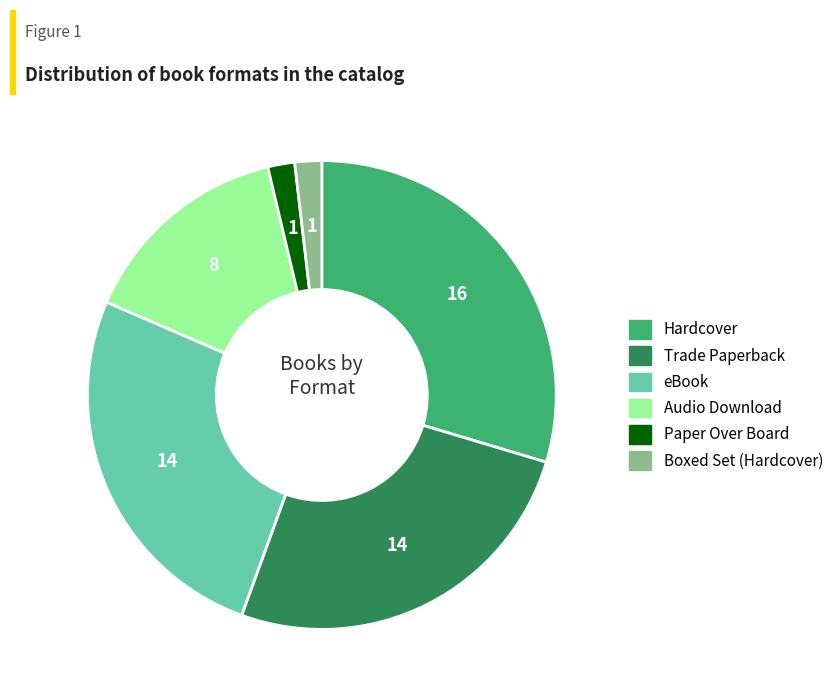

What is the largest slice in the pie chart?

Hardcover